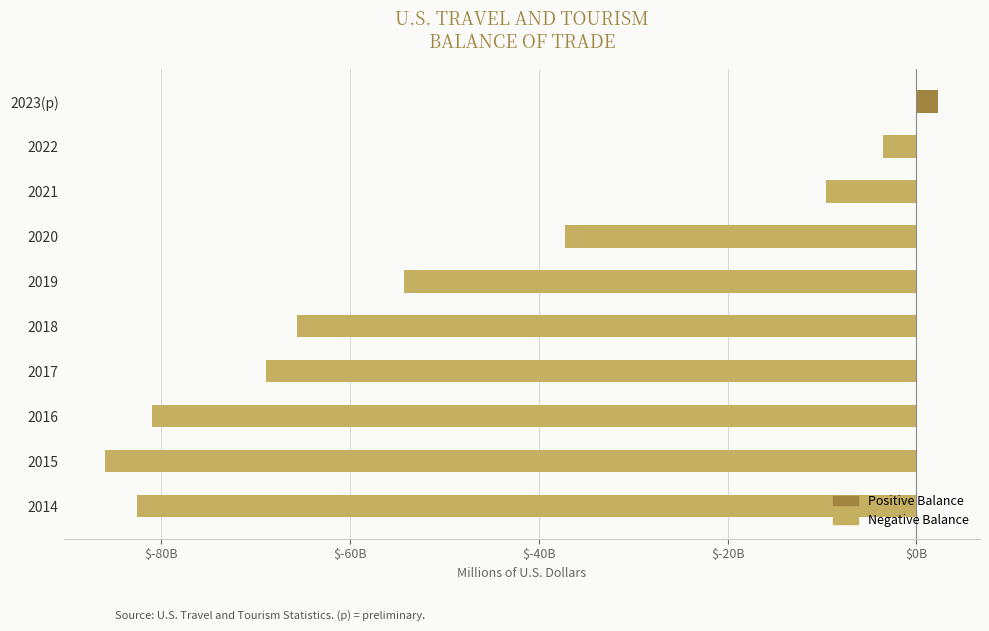

Does the chart contain any negative values?

Yes